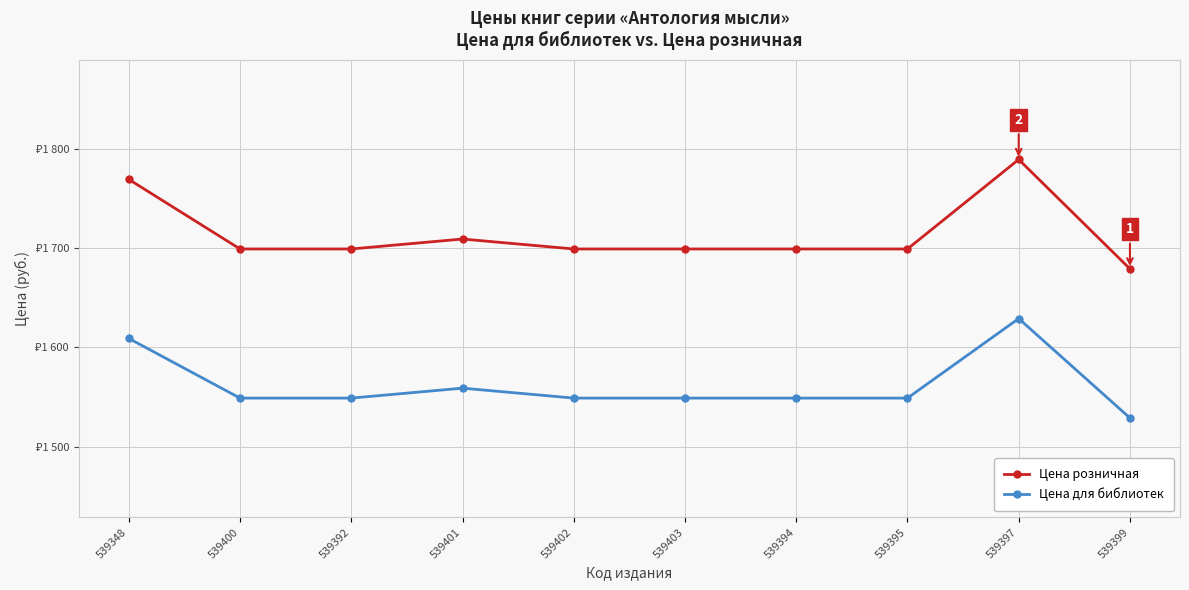

List the labels in order of Цена для библиотек value, largest first.

539397, 539348, 539401, 539400, 539392, 539402, 539403, 539394, 539395, 539399